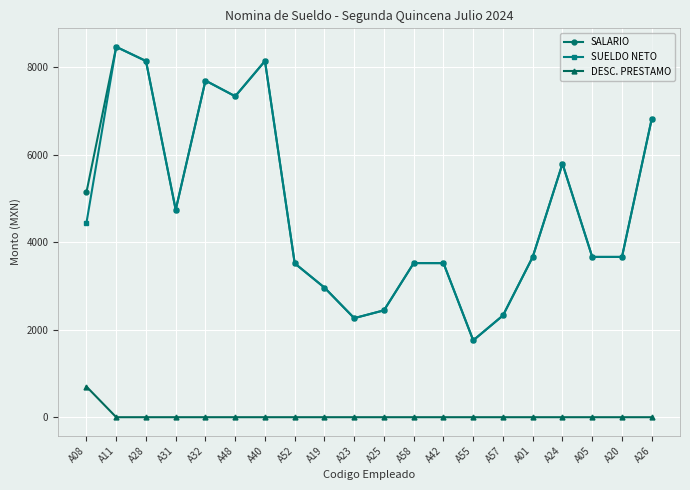

What is the total value across all series at A24?

11590